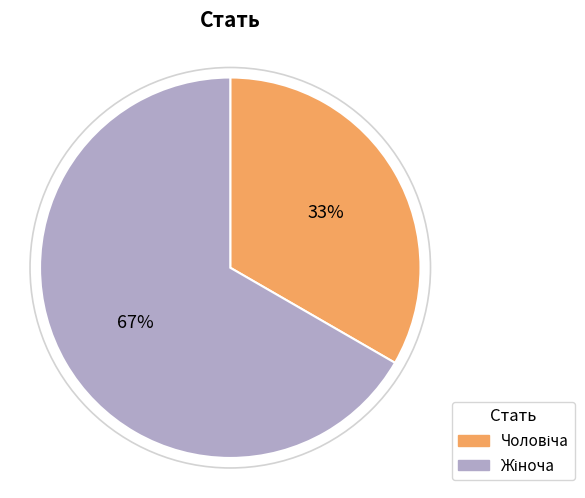

Is there any slice that represents more than half of the pie?

Yes